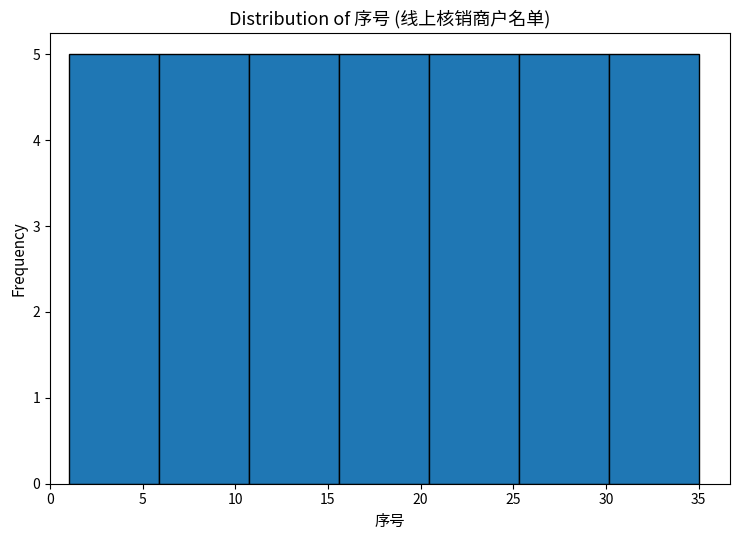

How tall is the bar that spans 30.0 to 35.0 on the x-axis? Neither the bar edges nor the heights are printed on the chart, so give them approximately, as read against the axes.

5